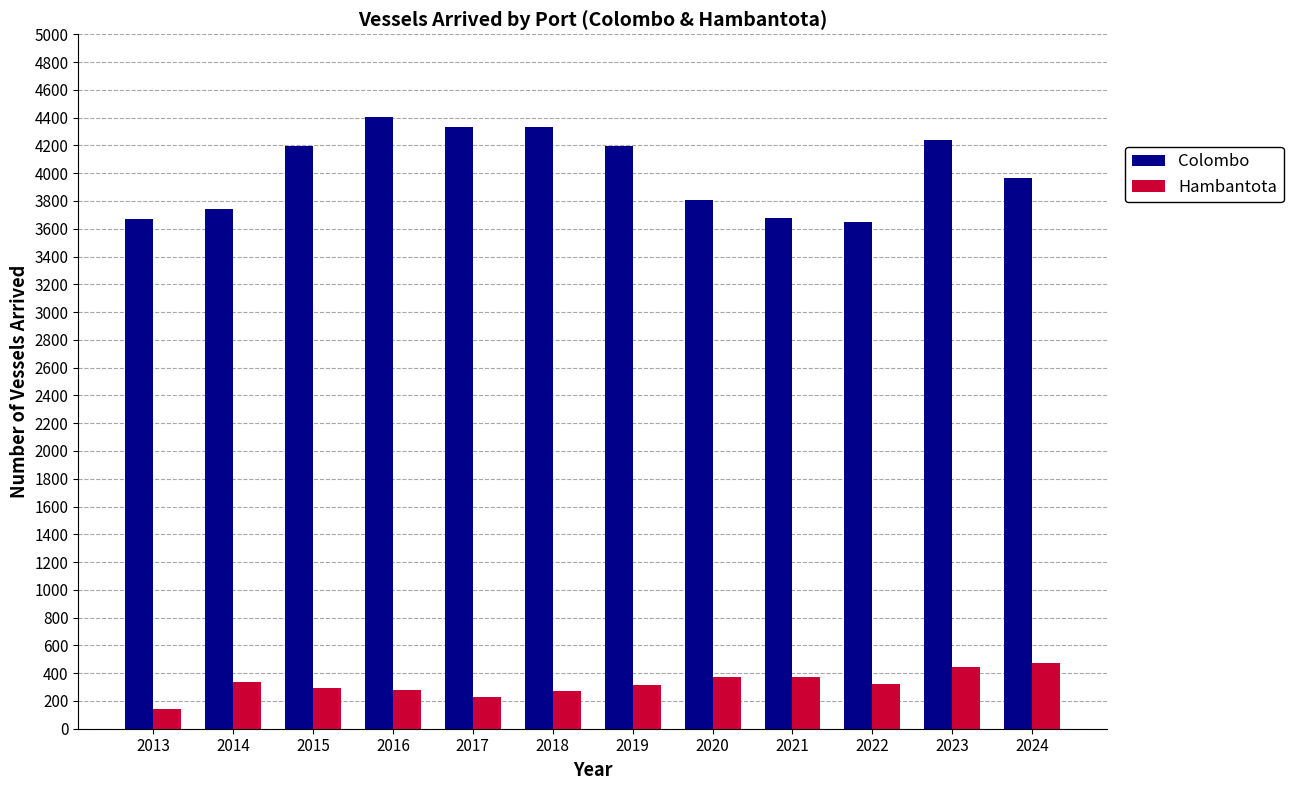

What is the maximum value for Hambantota?

472